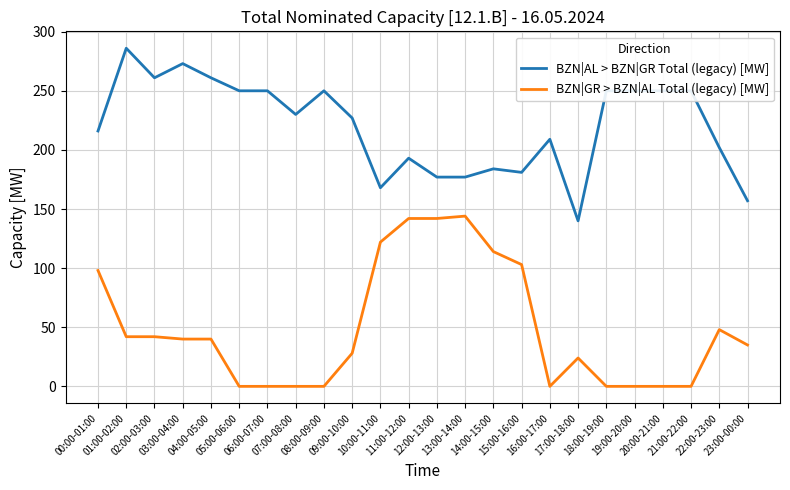

How many lines are shown in the chart?

2